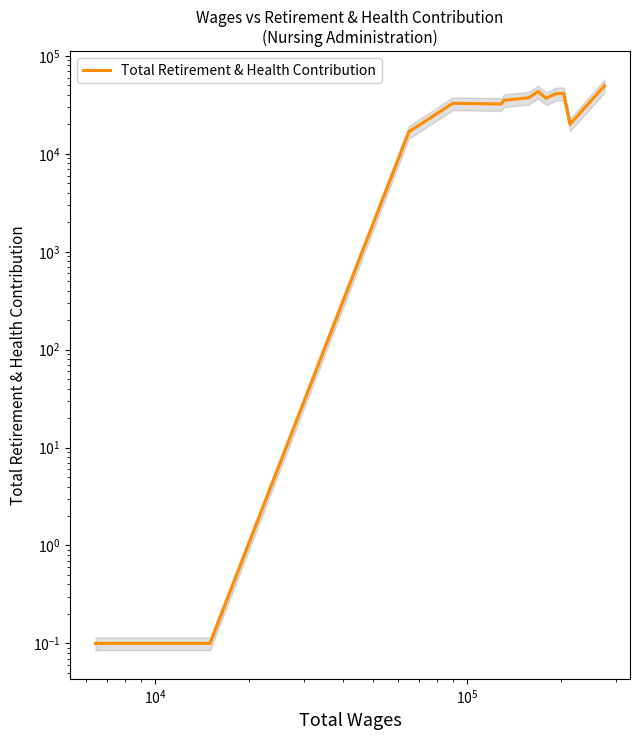

What is the value of the 10th point from the left?

36914.0